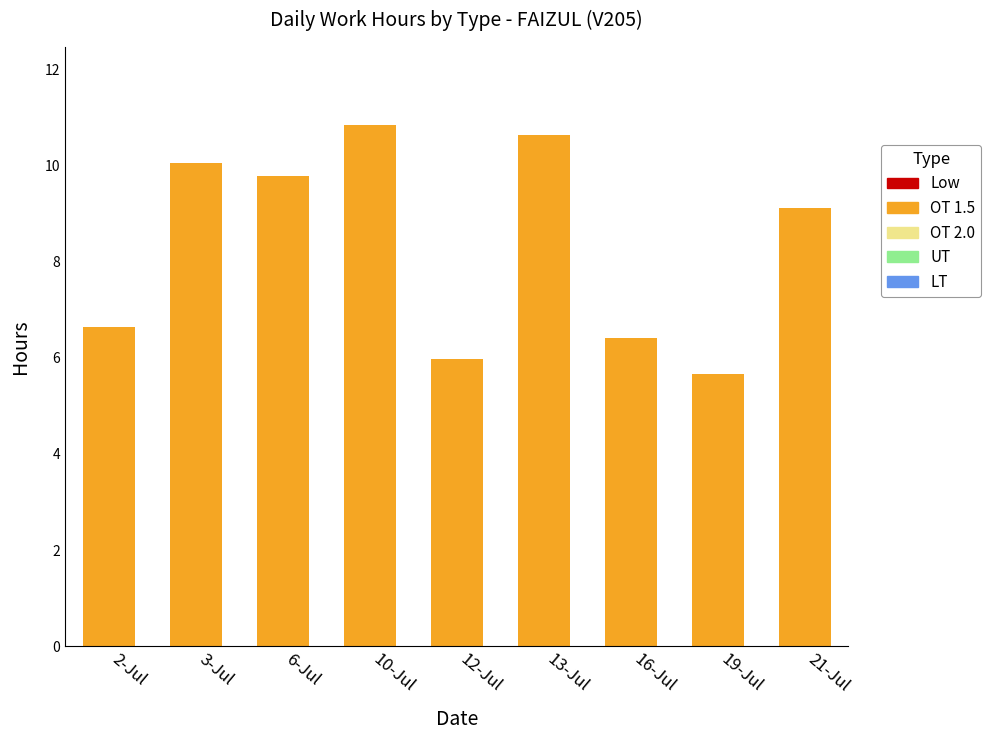

What position from the left is 13-Jul?

6